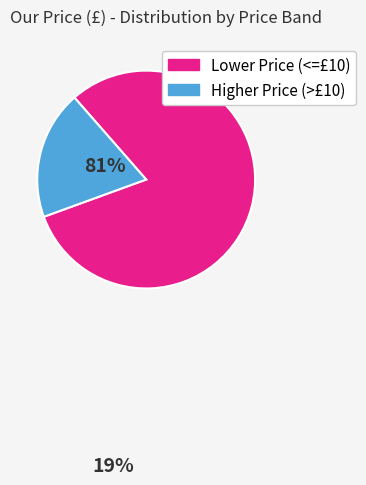

Which has a higher value, Higher Price (>£10) or Lower Price (<=£10)?

Lower Price (<=£10)